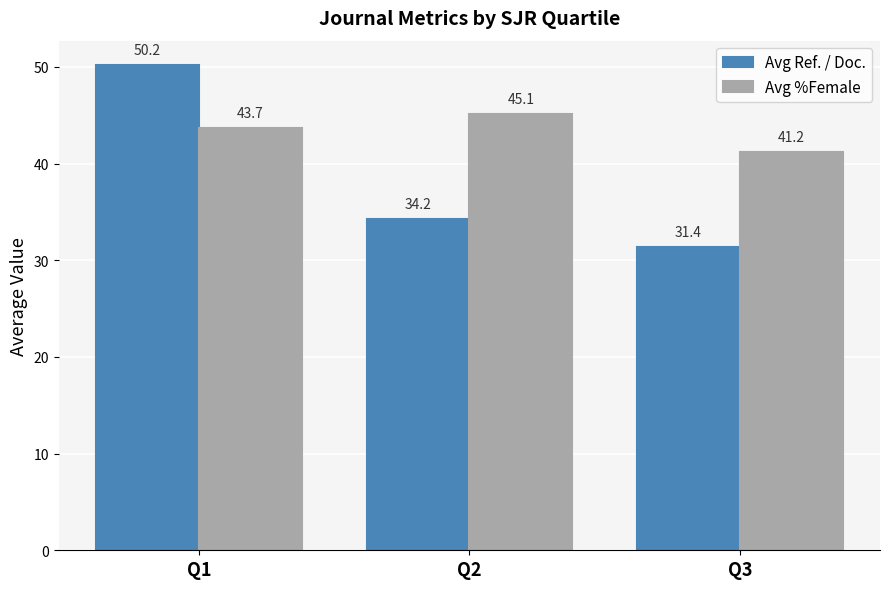

What is the difference between the maximum and second lowest values in the Avg Ref. / Doc. series?

15.9